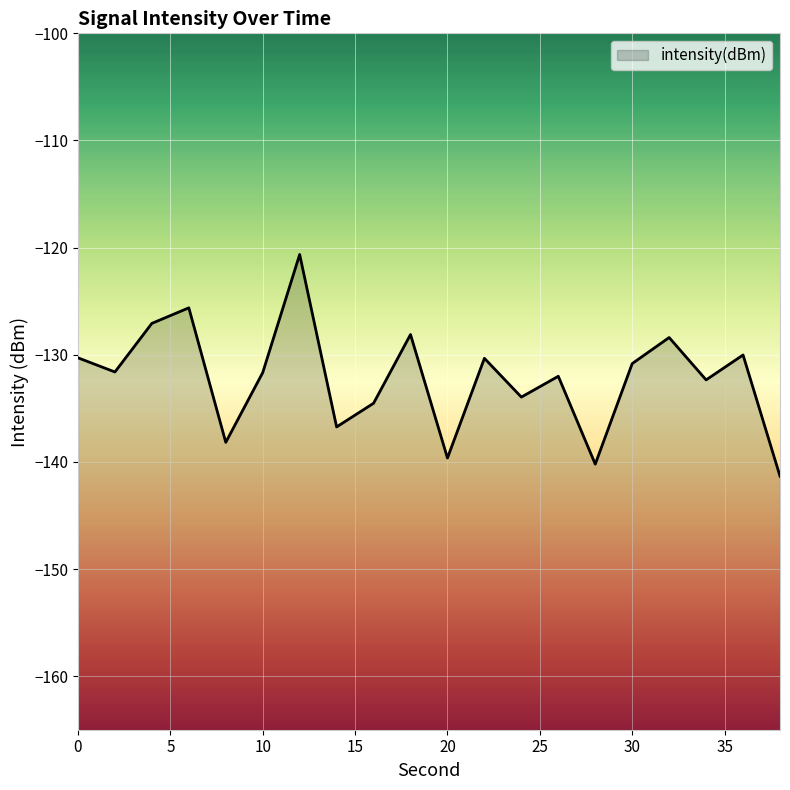

What is the difference between the second highest and second lowest values?

14.6